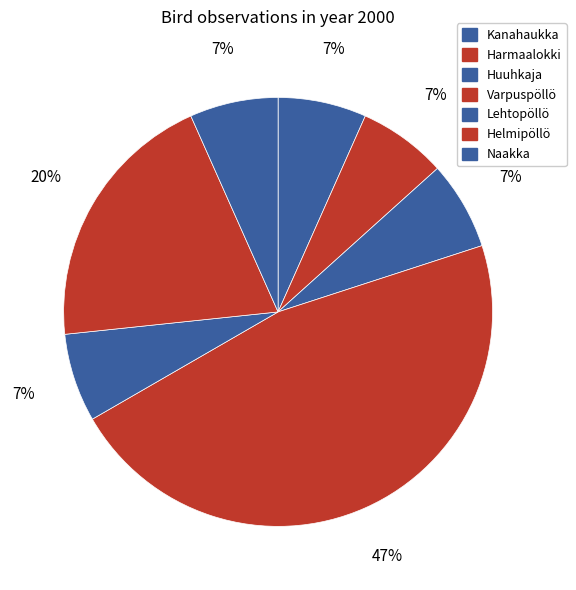

How many slices are in this pie chart?

7